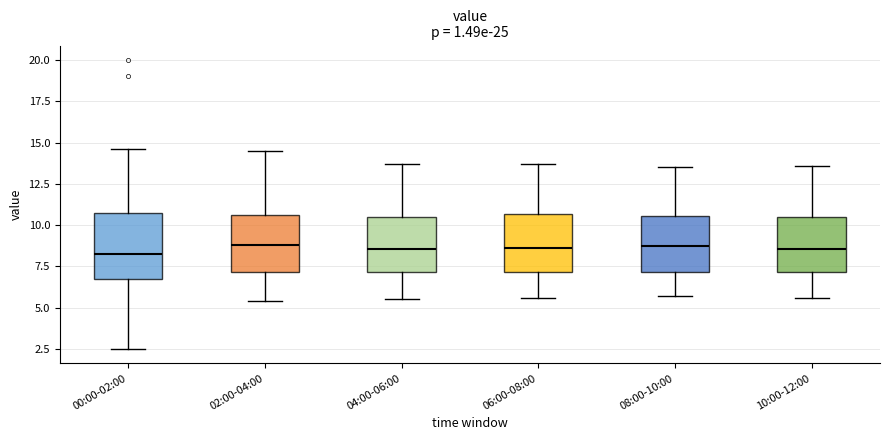

Where does the upper whisker of the box for 06:00-08:00 end on the y-axis? The values are not printed on the chart, so give them approximately, as read against the axis.

13.5